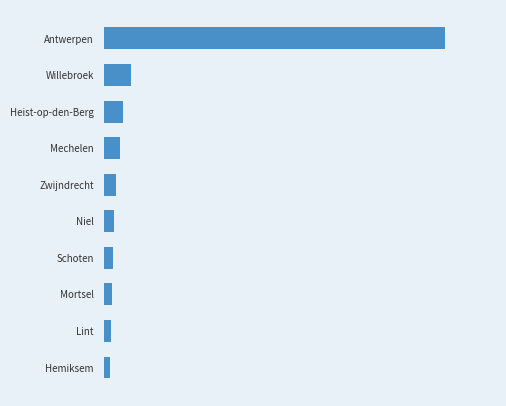

Rank the categories by value from highest to lowest.

Antwerpen, Willebroek, Heist-op-den-Berg, Mechelen, Zwijndrecht, Niel, Schoten, Mortsel, Lint, Hemiksem